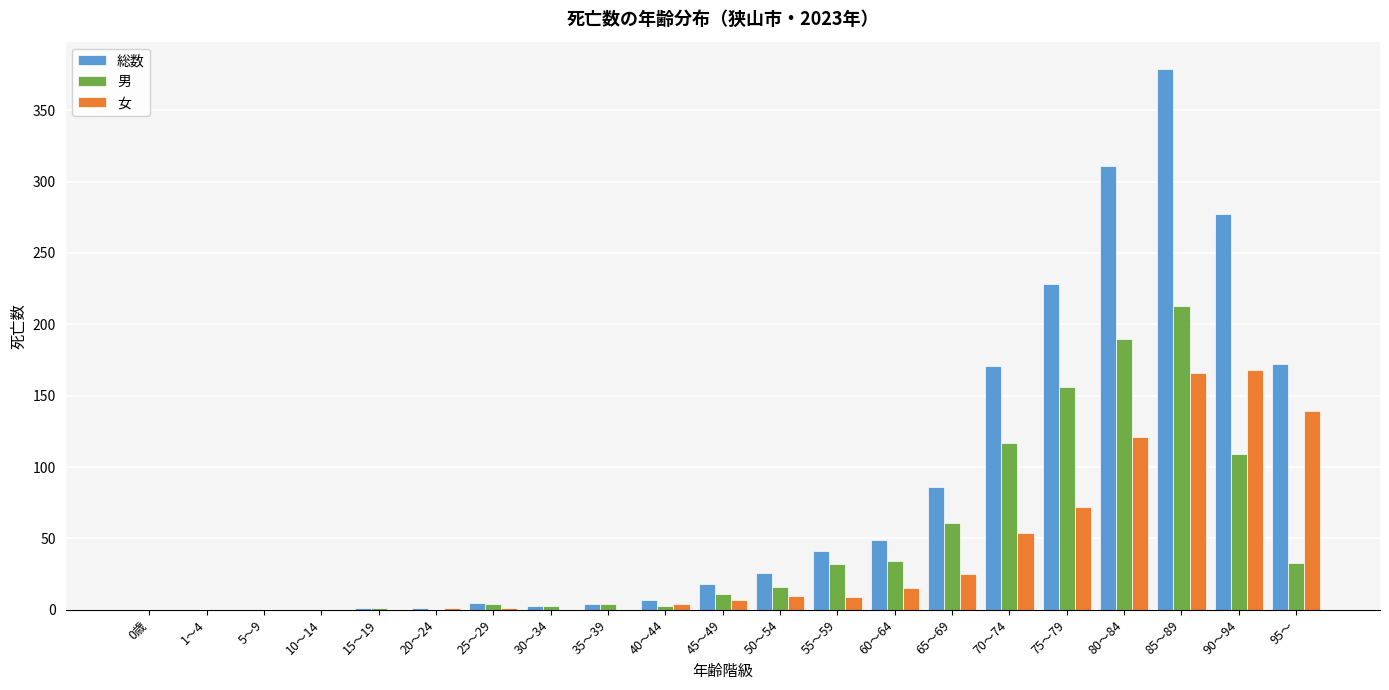

Which category has the highest value across all series?

85～89